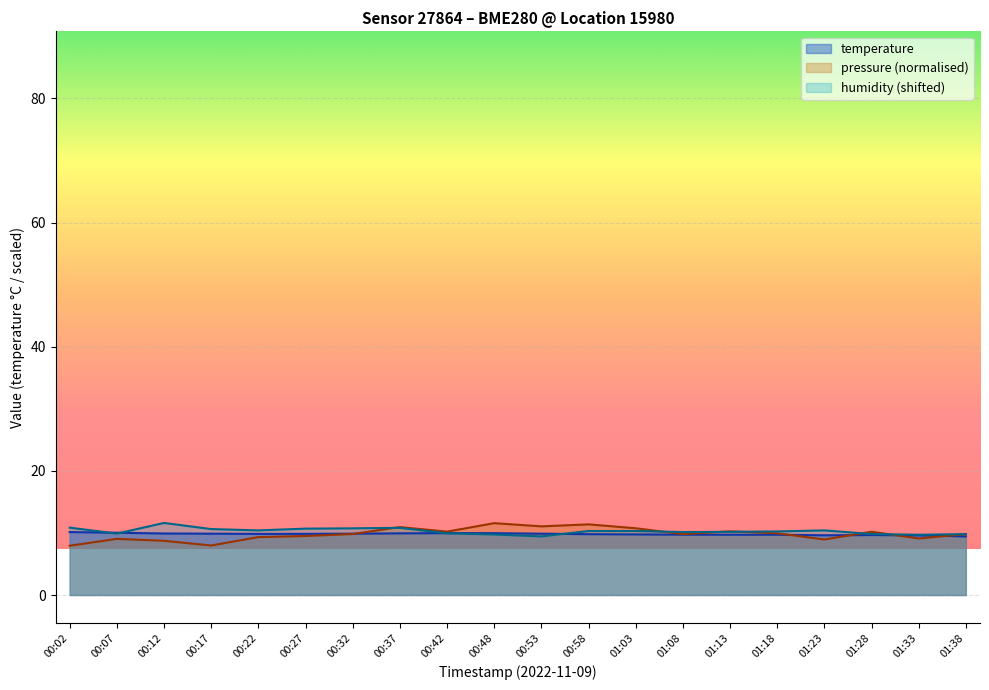

Between which two adjacent categories do humidity and pressure first intersect?

00:32 and 00:37